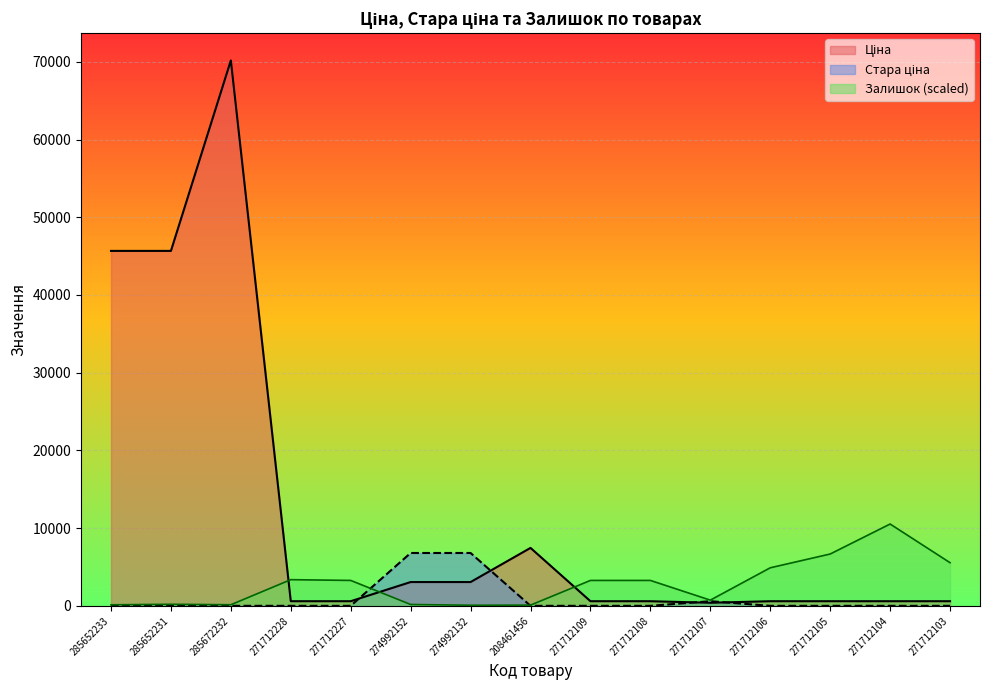

How many lines are shown in the chart?

3